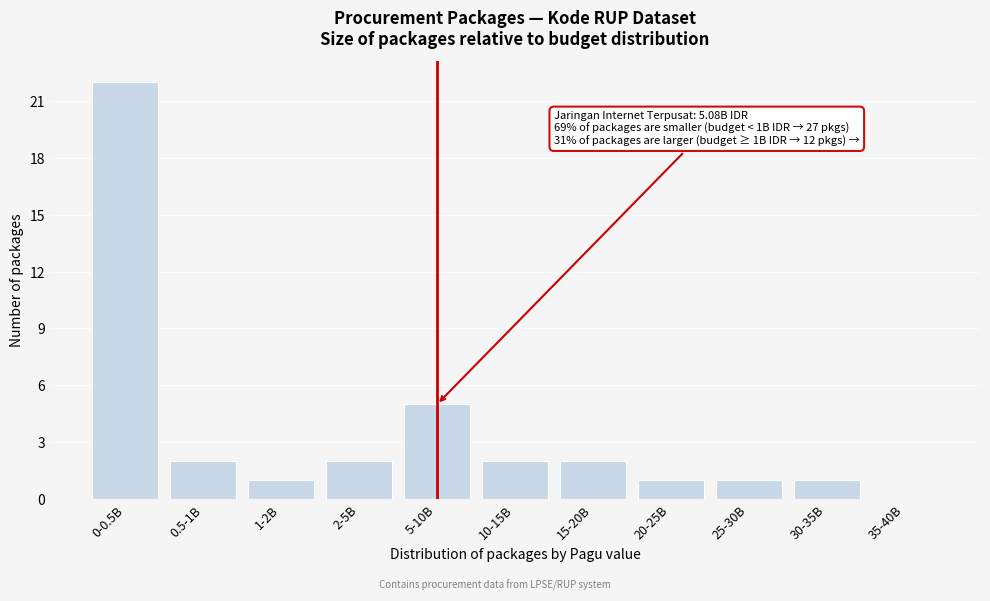

Reading left to right, what are all the values shown in this chart?

0-0.5B=22	0.5-1B=2	1-2B=1	2-5B=2	5-10B=5	10-15B=2	15-20B=2	20-25B=1	25-30B=1	30-35B=1	35-40B=0